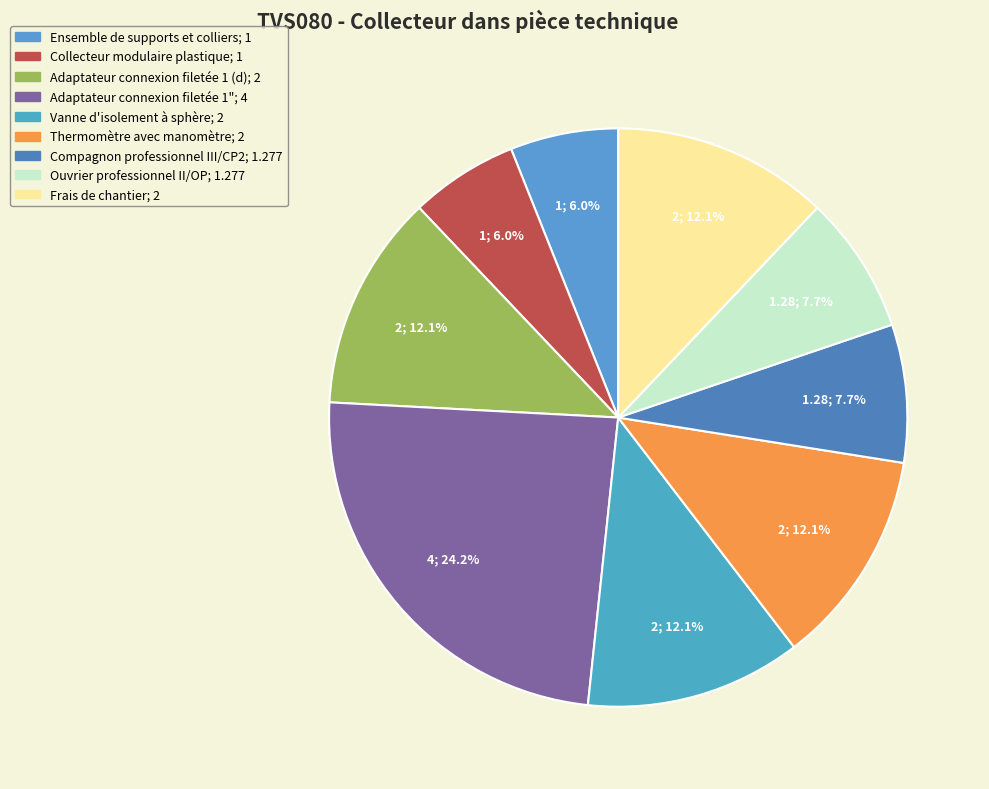

What is the largest slice in the pie chart?

Adaptateur connexion filetée 1"